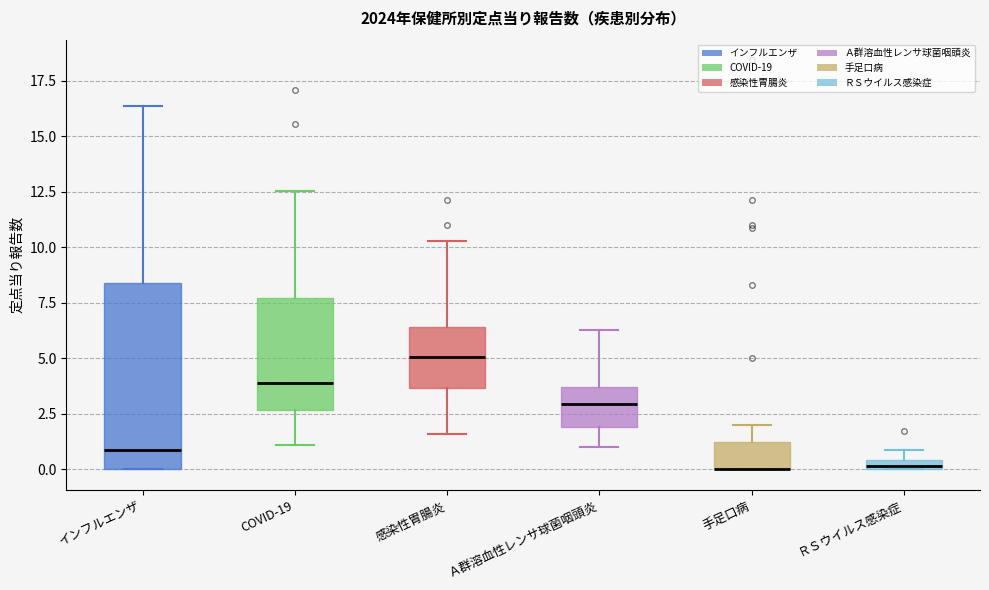

Comparing the boxes themselves (not the whiskers), which one is the tallest?

インフルエンザ